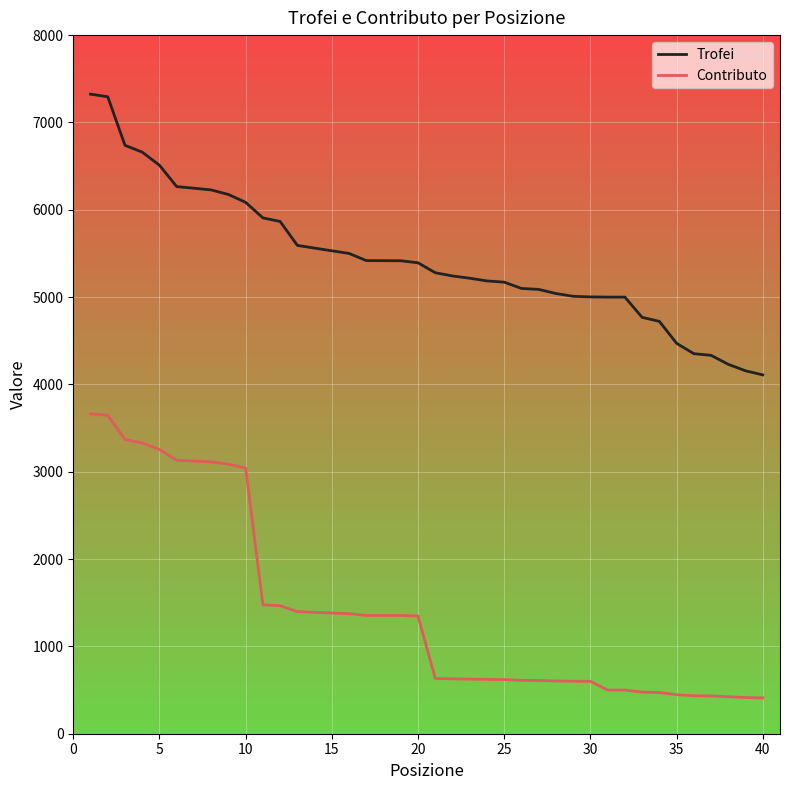

Rank the series by their average value, from lowest to highest.

Contributo, Trofei